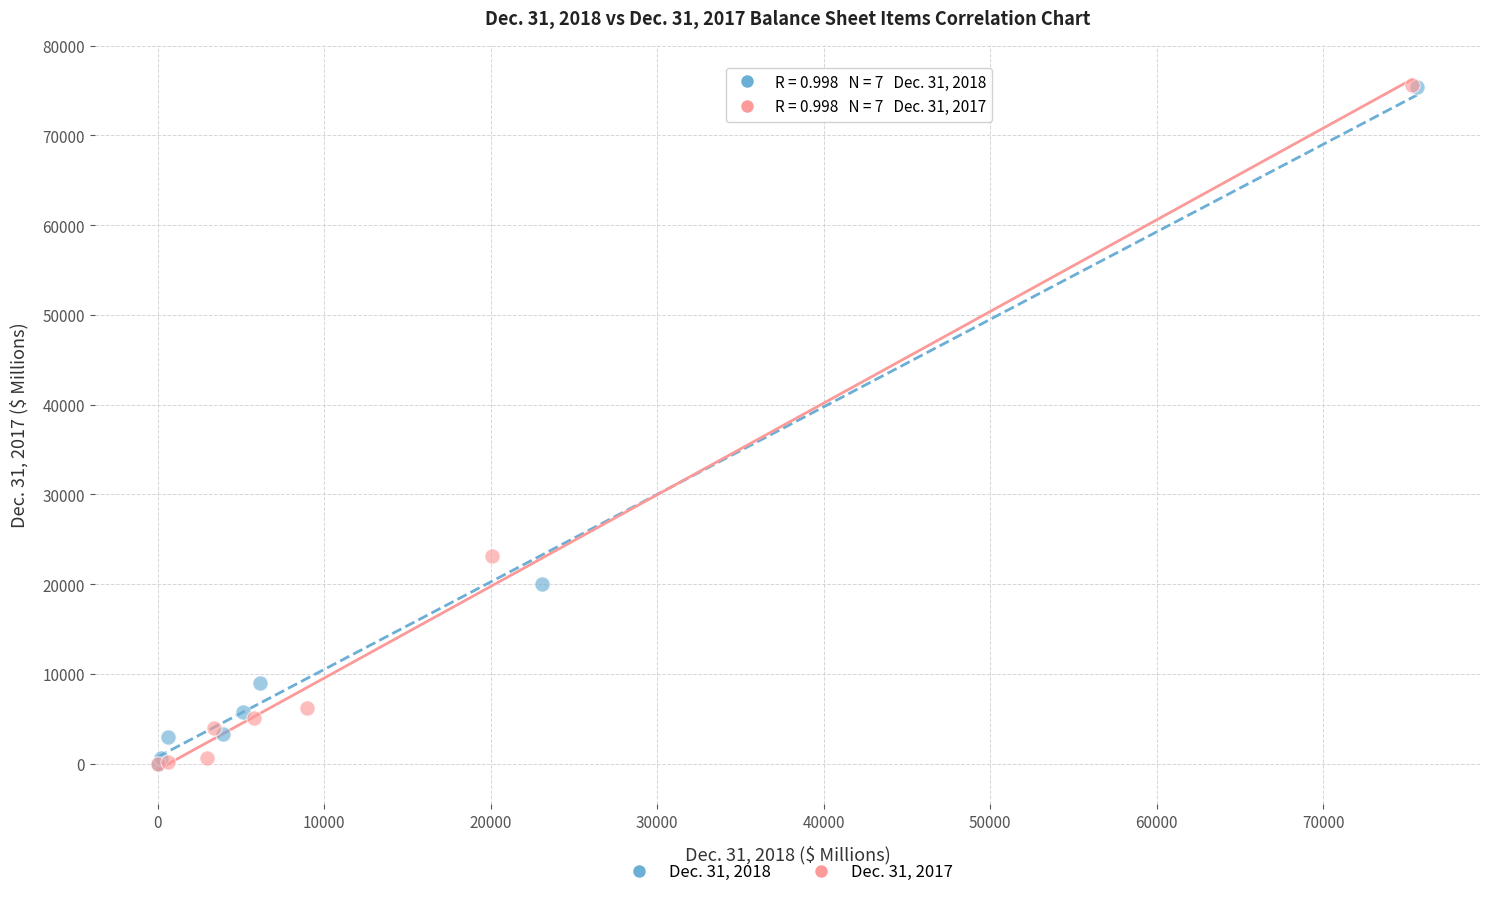

Which series has the largest Y range (max minus min)?

Dec. 31, 2017